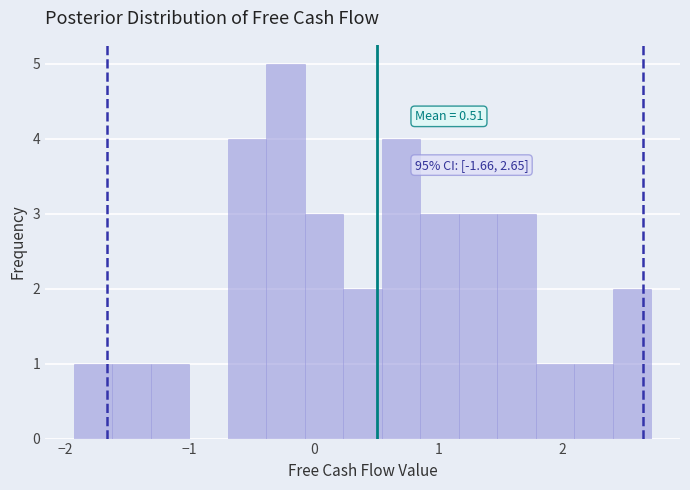

Around what value on the x-axis is the tallest bar? Give the approximate position of its centre, as read against the axis.

-0.2